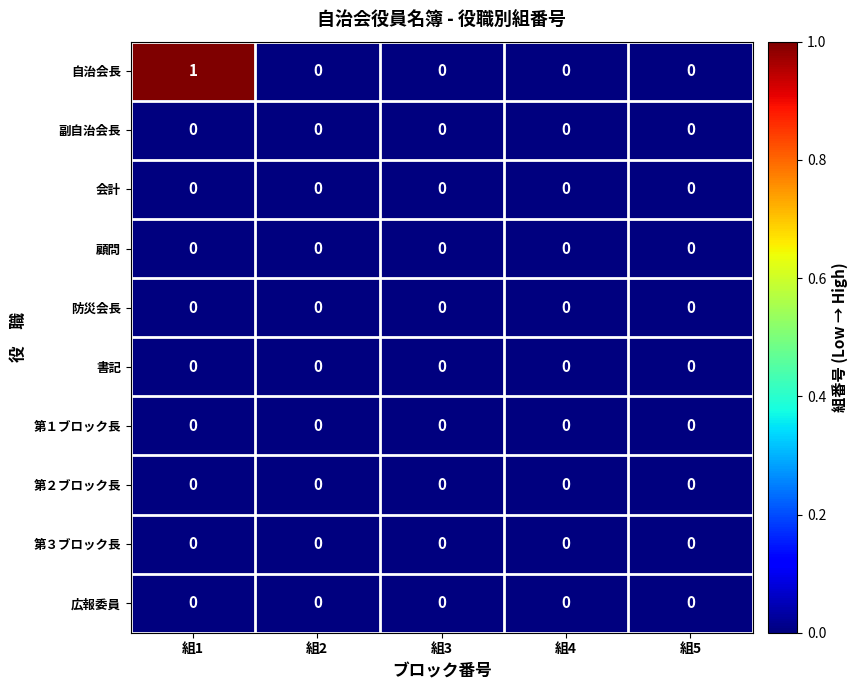

Which label corresponds to the largest value in the chart?

組1